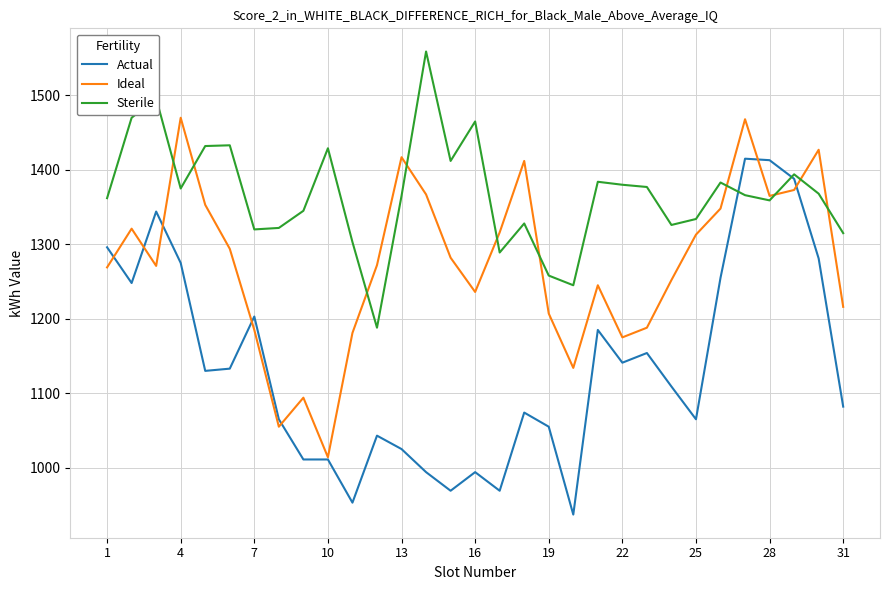

What is the minimum value shown in the chart?

937